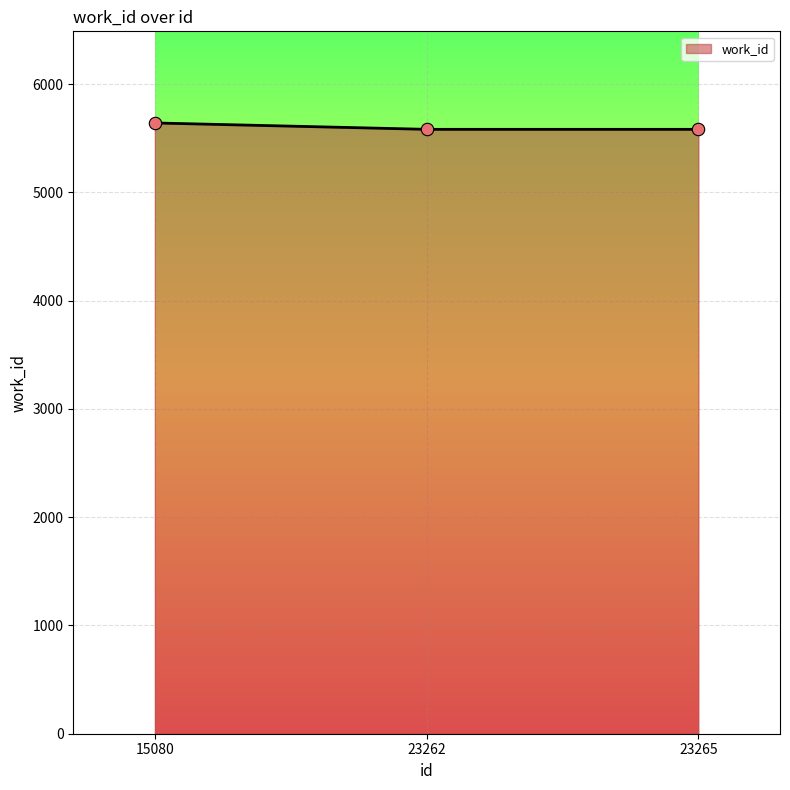

True or false: the data shows 5583 at 23262.

True